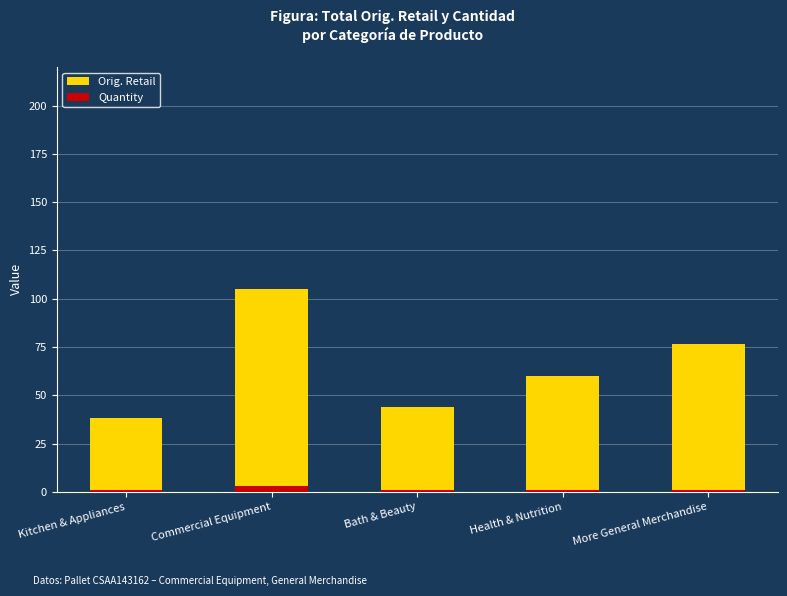

At which label is Orig. Retail closest to 71?

More General Merchandise